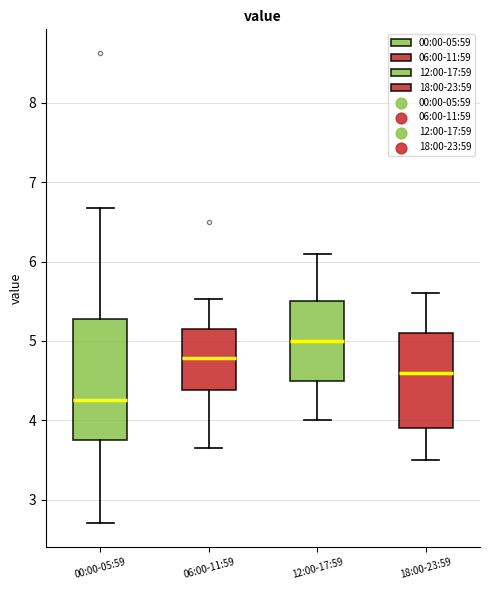

Which box has the highest median line?

12:00-17:59